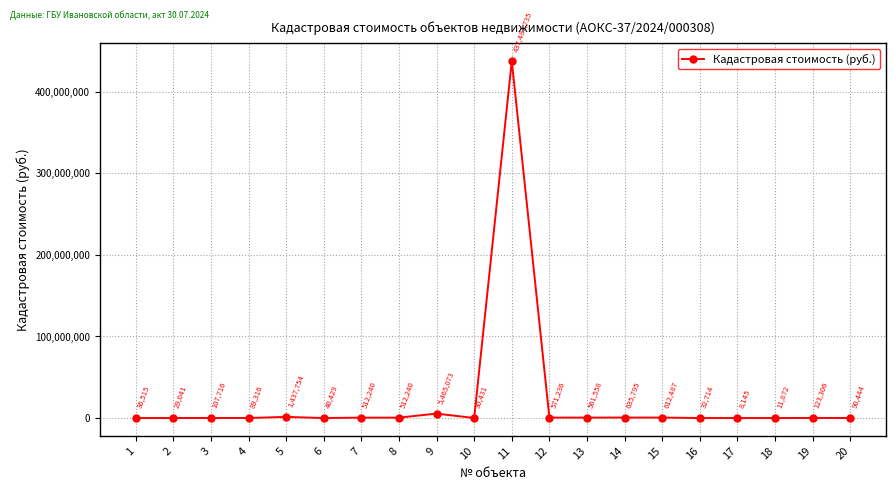

What is the change in value from 7 to 17?

-504095.0